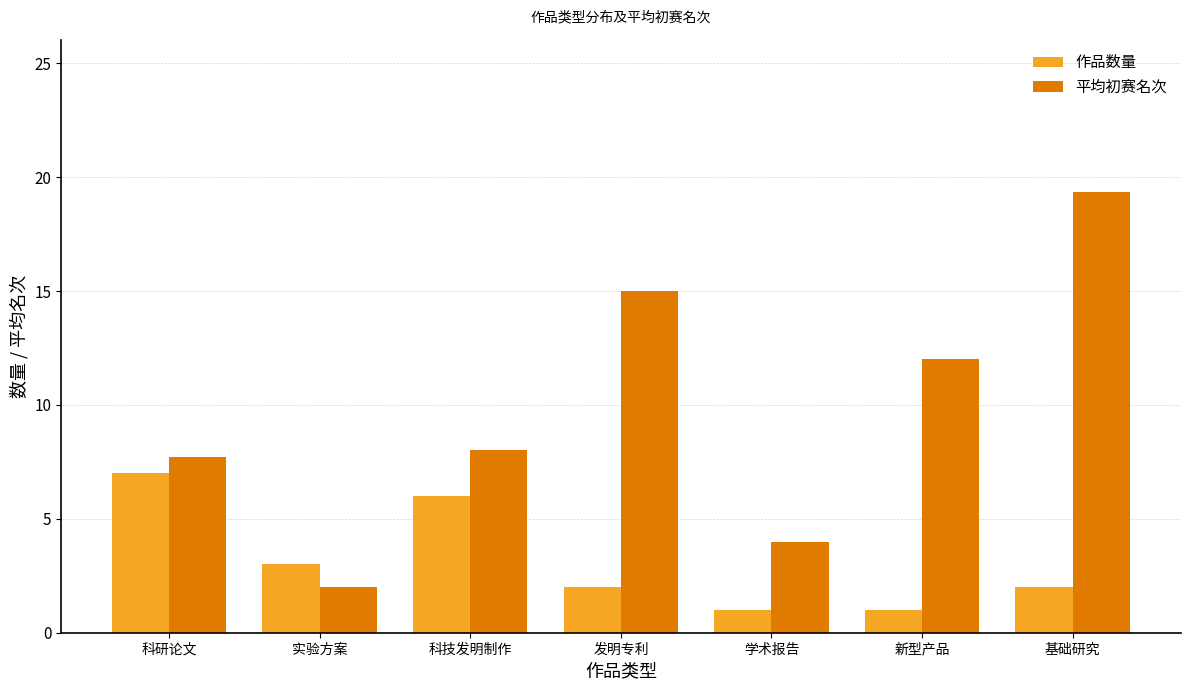

The 作品数量 series shows 6.0 at 科技发明制作. True or false?

True